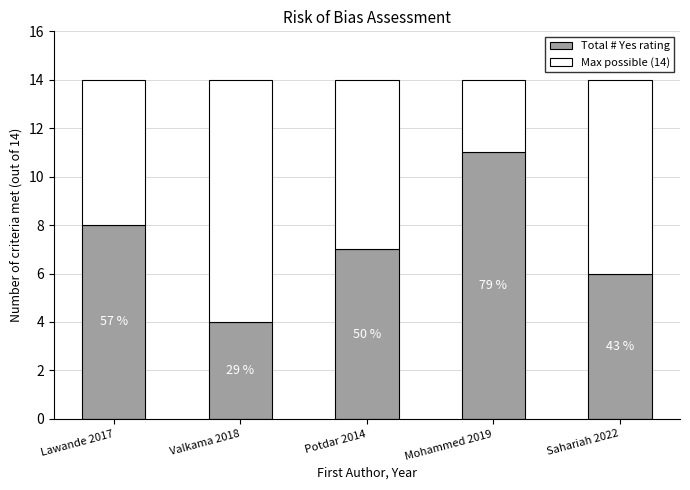

At which label does Total # Yes rating reach its peak?

Mohammed 2019